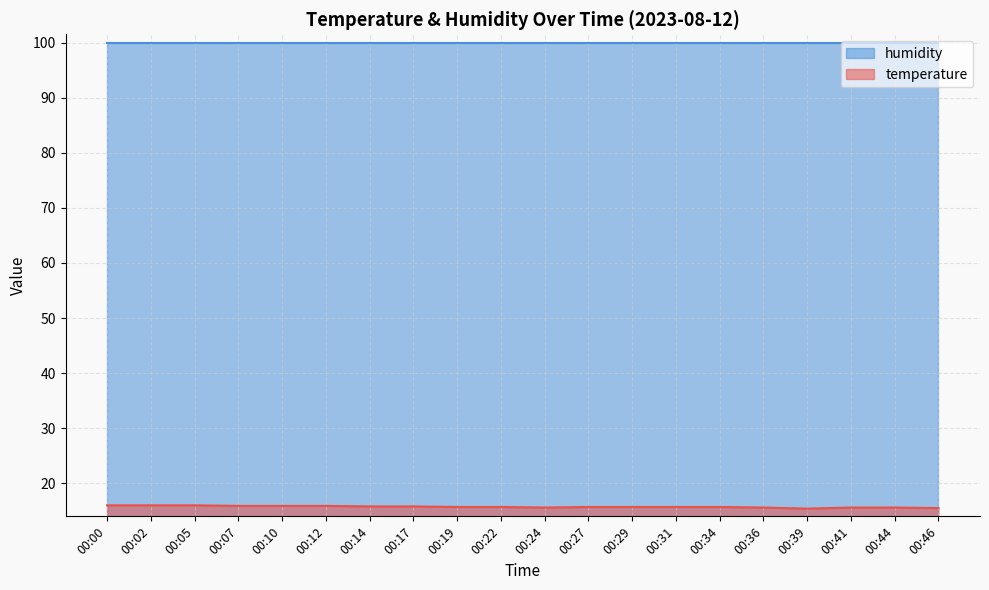

Which has a higher value, 00:12 or 00:27?

00:12